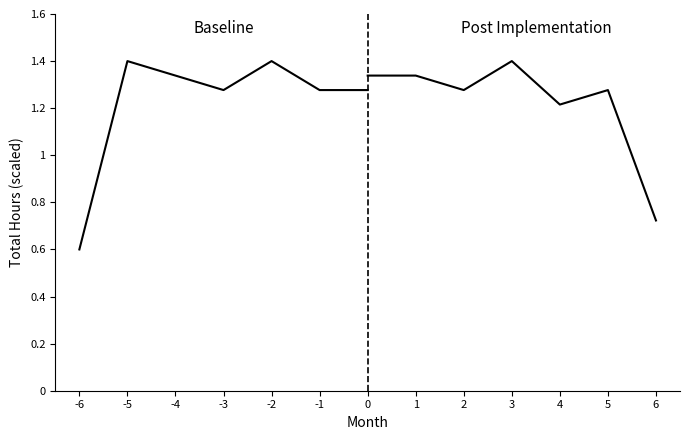

Reading right to left, list all the values displayed in this chart.

Baseline Period: 1.3	1.3	1.4	1.3	1.3	1.4	0.6
Post Period: 0.7	1.3	1.2	1.4	1.3	1.3	1.3